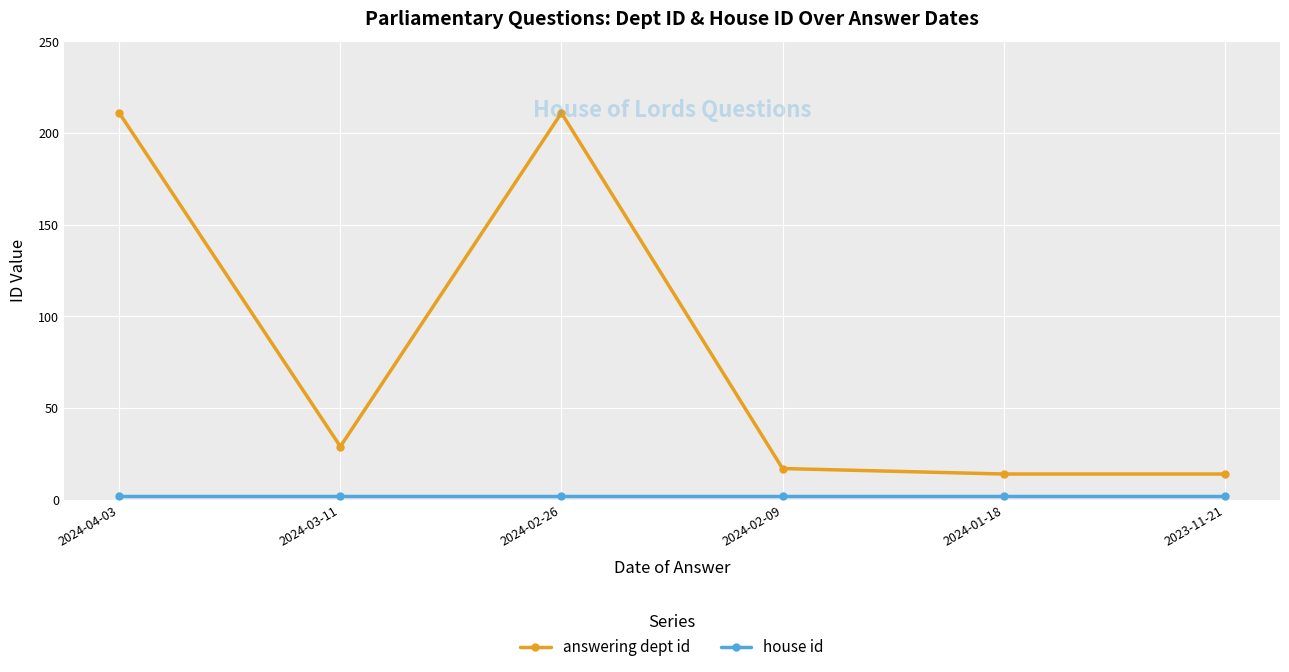

At which category does answering dept id reach its first local peak?

2024-02-26